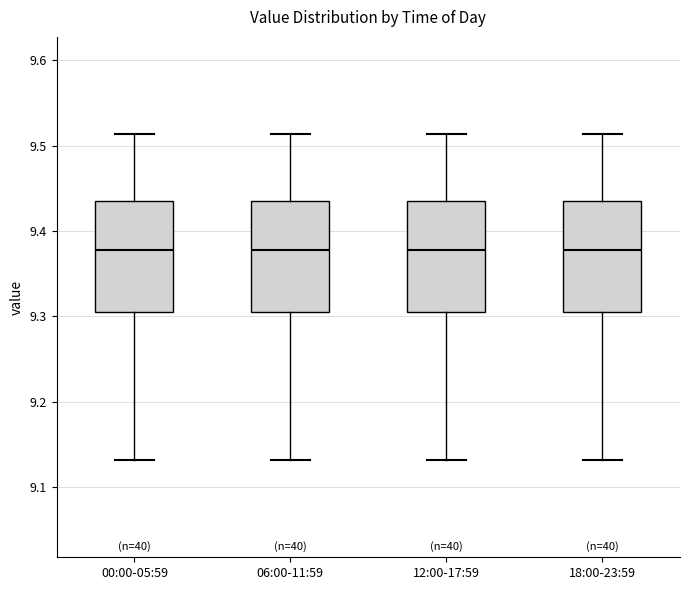

Where is the upper edge of the box for 00:00-05:59 on the y-axis? The values are not printed on the chart, so give them approximately, as read against the axis.

9.44